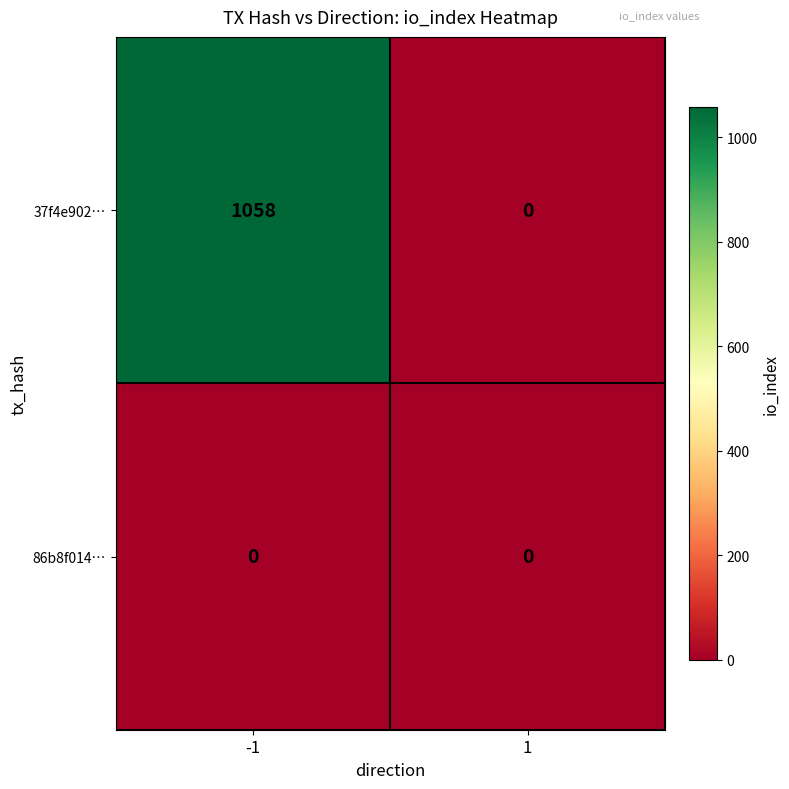

What is the total value across all series at -1?

1058